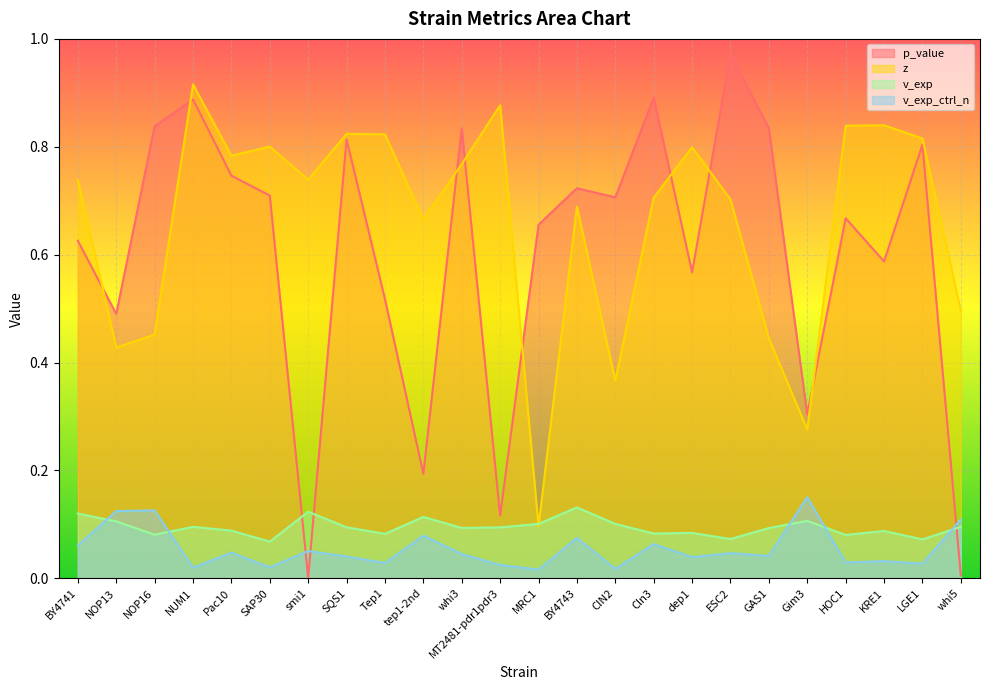

What is the total value across all series at BY4741?

1.5